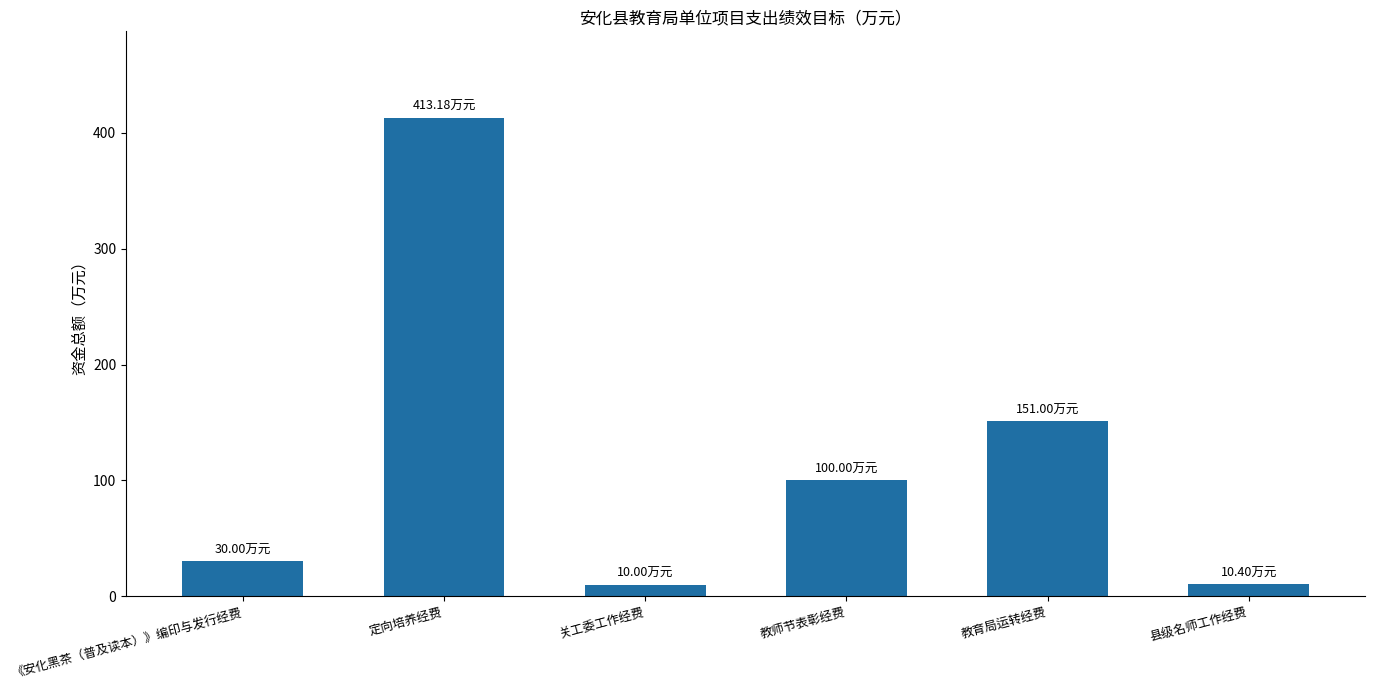

At which category does the chart reach its peak across all series?

定向培养经费